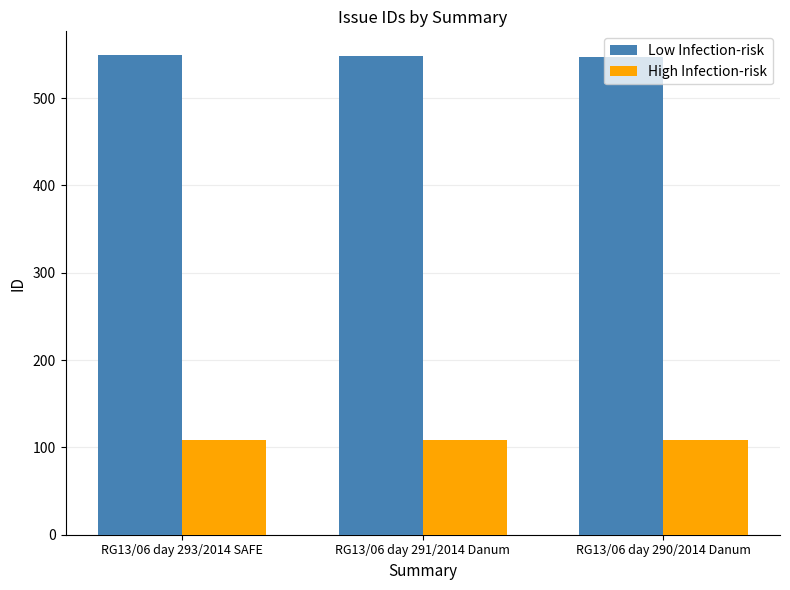

What position from the right is RG13/06 day 290/2014 Danum?

1